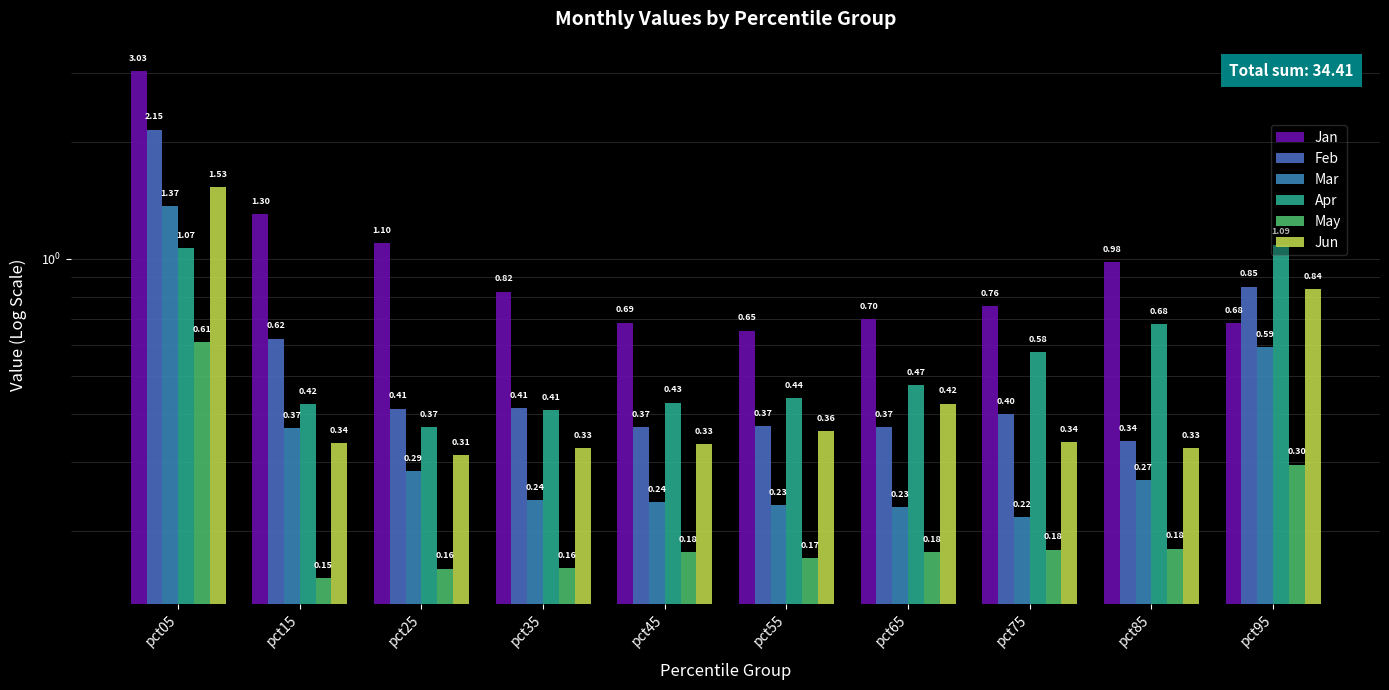

What is the greatest value displayed?

3.0